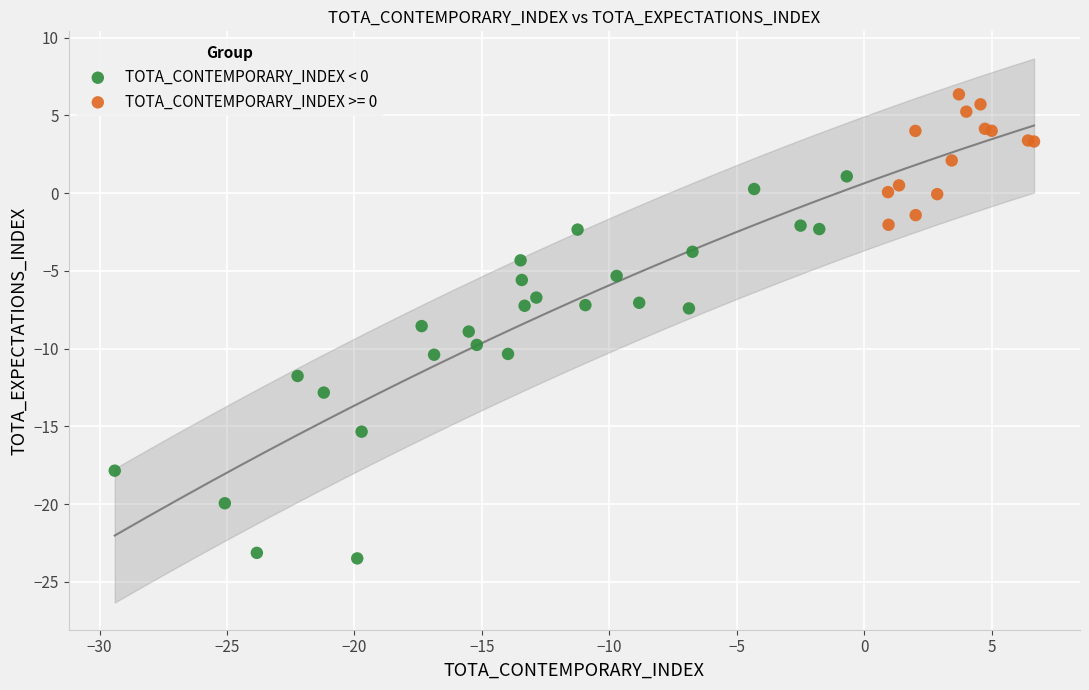

Which series reaches the minimum Y coordinate?

TOTA_CONTEMPORARY_INDEX < 0